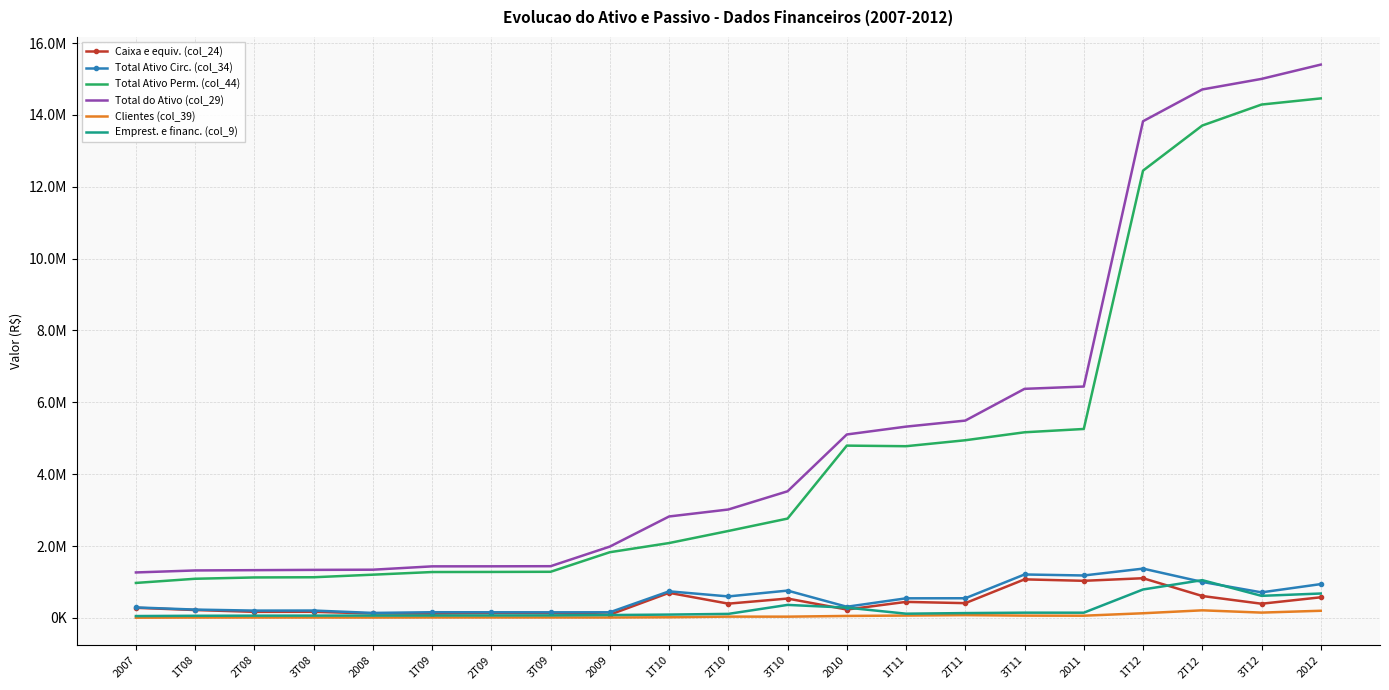

Where does the Caixa e equiv. (col_24) series first go above 394179?

1T10